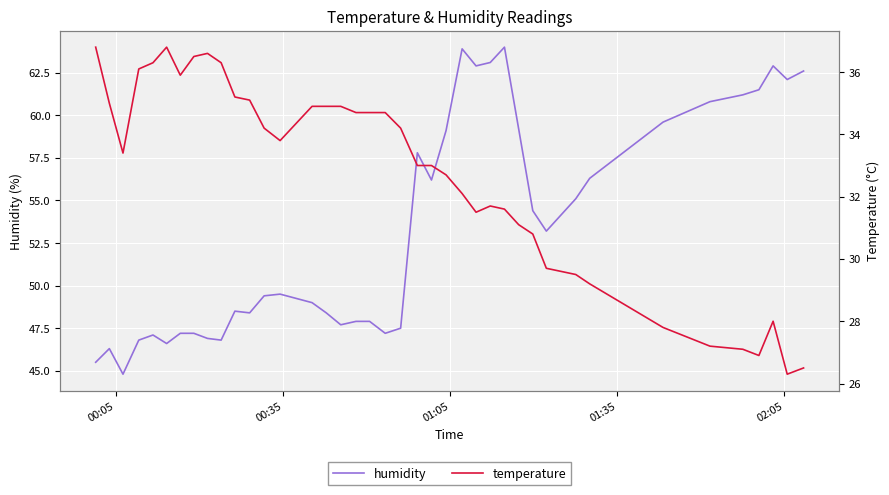

What is the maximum value for humidity?

64.0